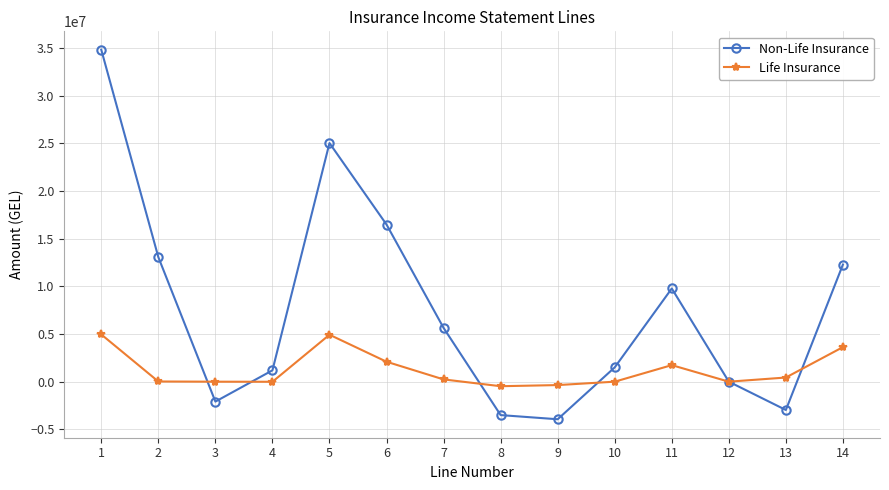

At which label is Life Insurance closest to 2238830?

6